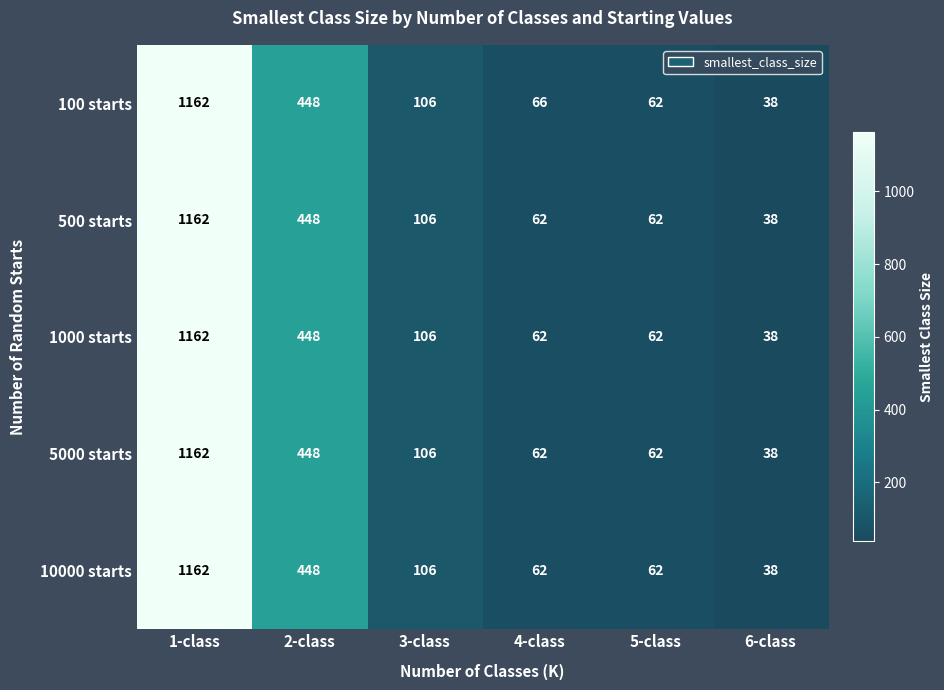

Reading left to right, what are all the values shown in this chart?

100 starts: 1-class=1162	2-class=448	3-class=106	4-class=66	5-class=62	6-class=38
500 starts: 1-class=1162	2-class=448	3-class=106	4-class=62	5-class=62	6-class=38
1000 starts: 1-class=1162	2-class=448	3-class=106	4-class=62	5-class=62	6-class=38
5000 starts: 1-class=1162	2-class=448	3-class=106	4-class=62	5-class=62	6-class=38
10000 starts: 1-class=1162	2-class=448	3-class=106	4-class=62	5-class=62	6-class=38